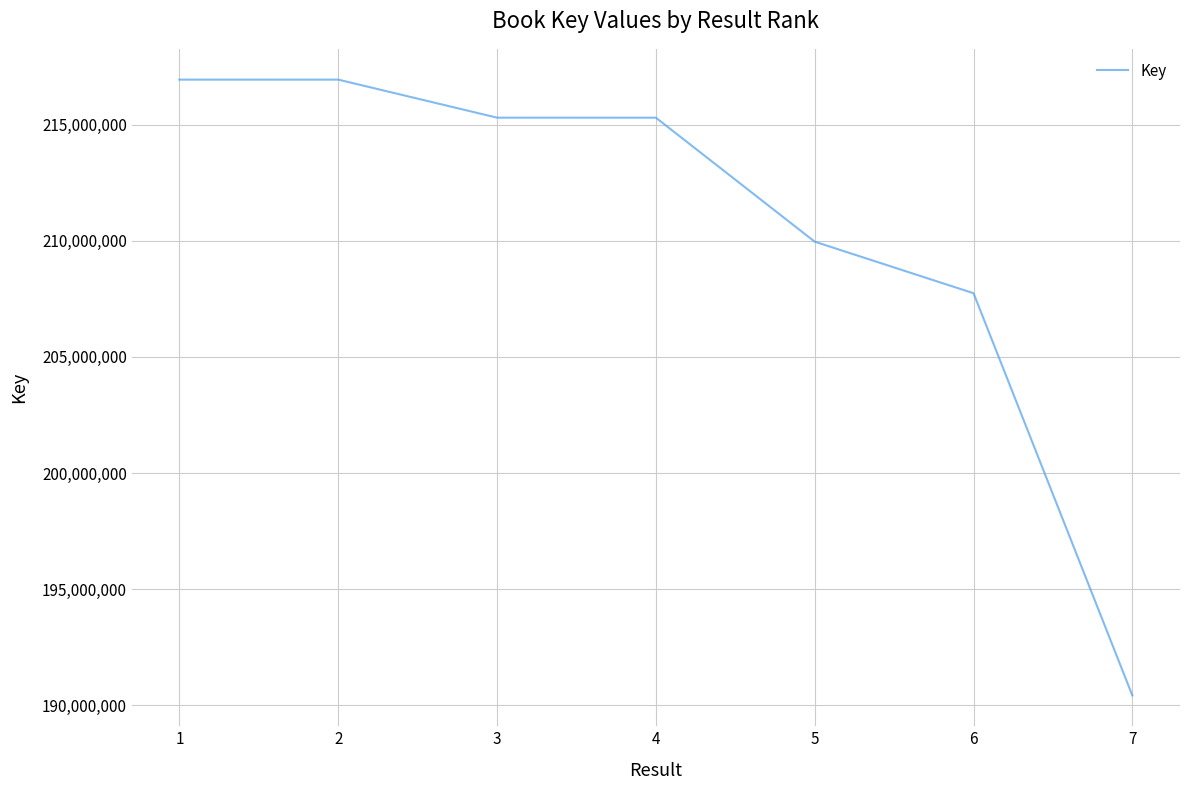

What value does the data have at 7, to the nearest 10?

190415670